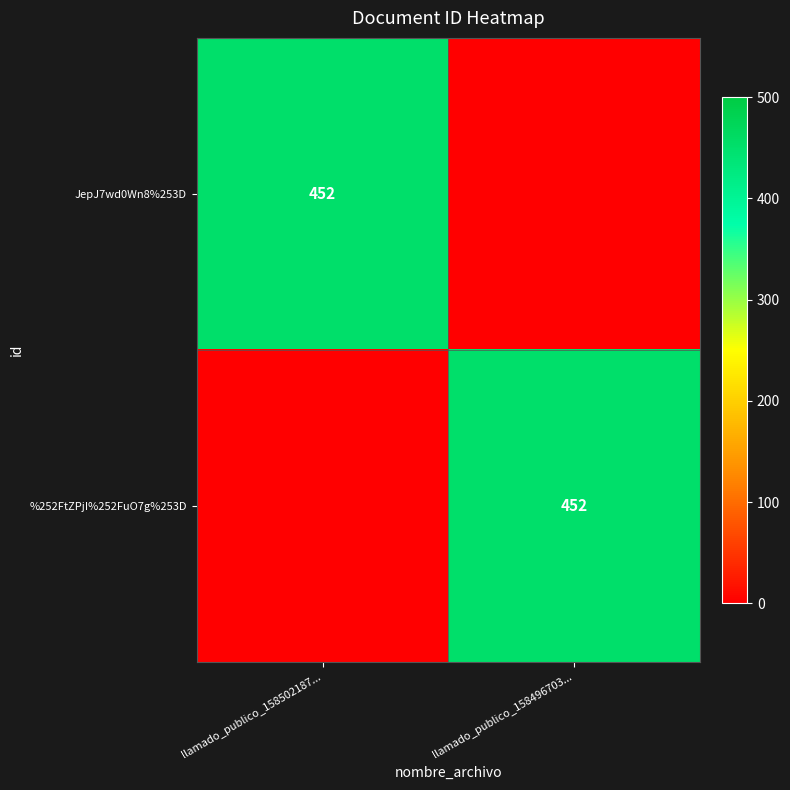

The value of JepJ7wd0Wn8%253D at llamado_publico_158502187... is 452. True or false?

True